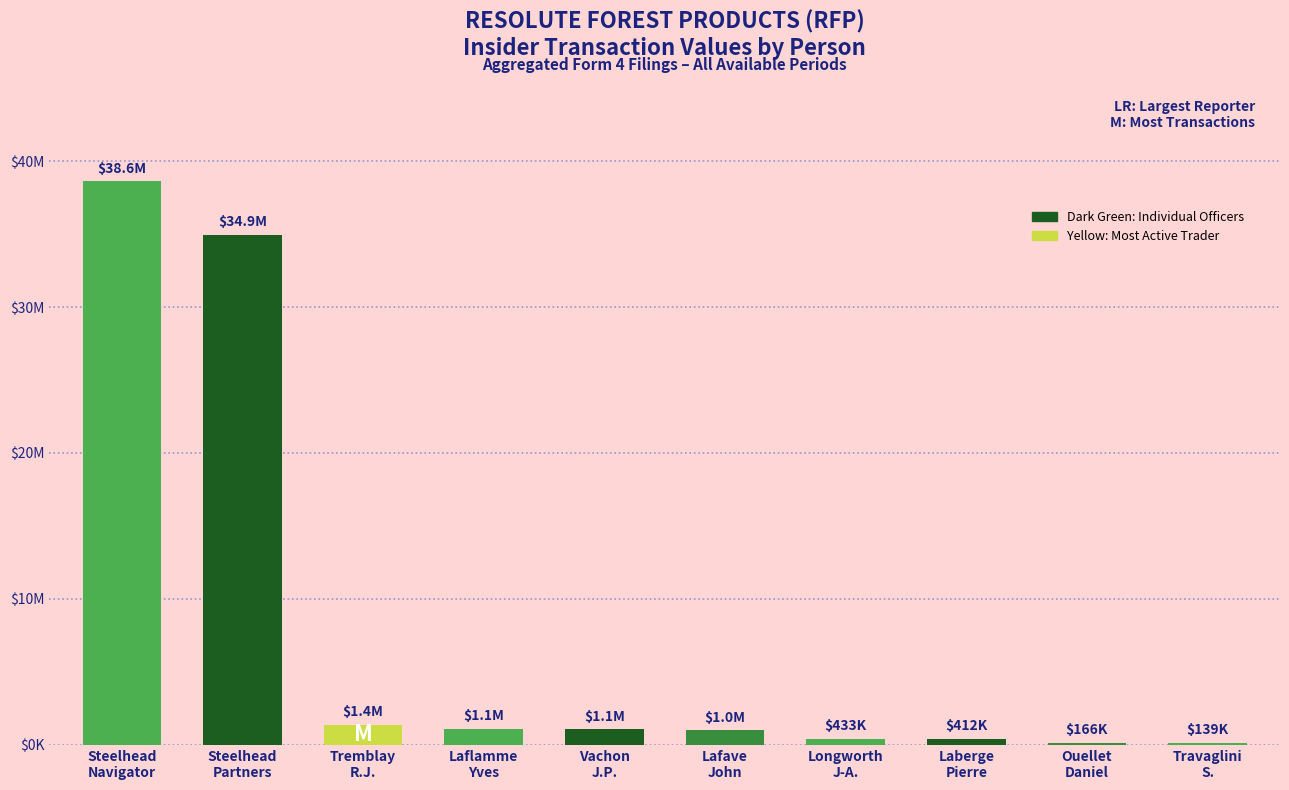

Reading left to right, what are all the values shown in this chart?

38599475	34947769	1386628	1115708	1059245	1000426	433028	411626	165798	139200